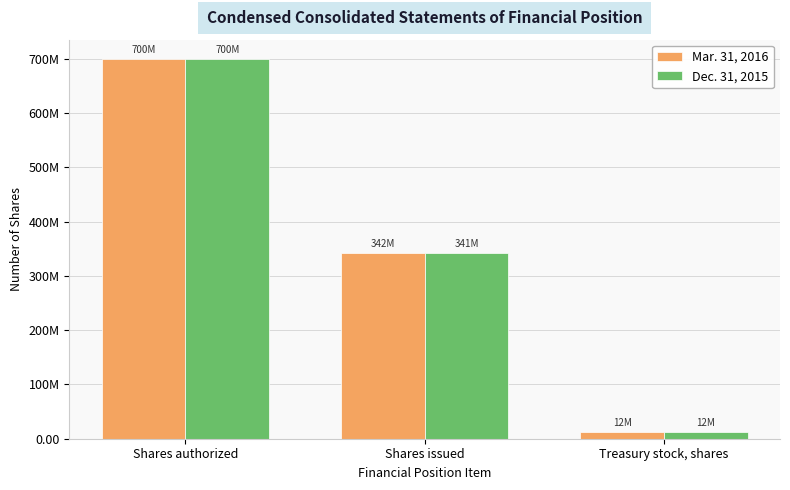

Is the value of Dec. 31, 2015 at Shares issued greater than the value of Mar. 31, 2016 at Treasury stock, shares?

Yes